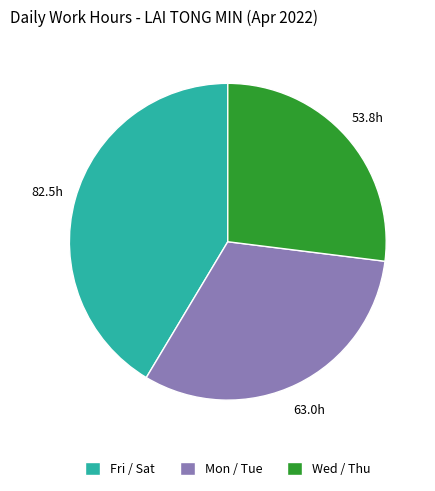

Is there any slice that represents more than half of the pie?

No